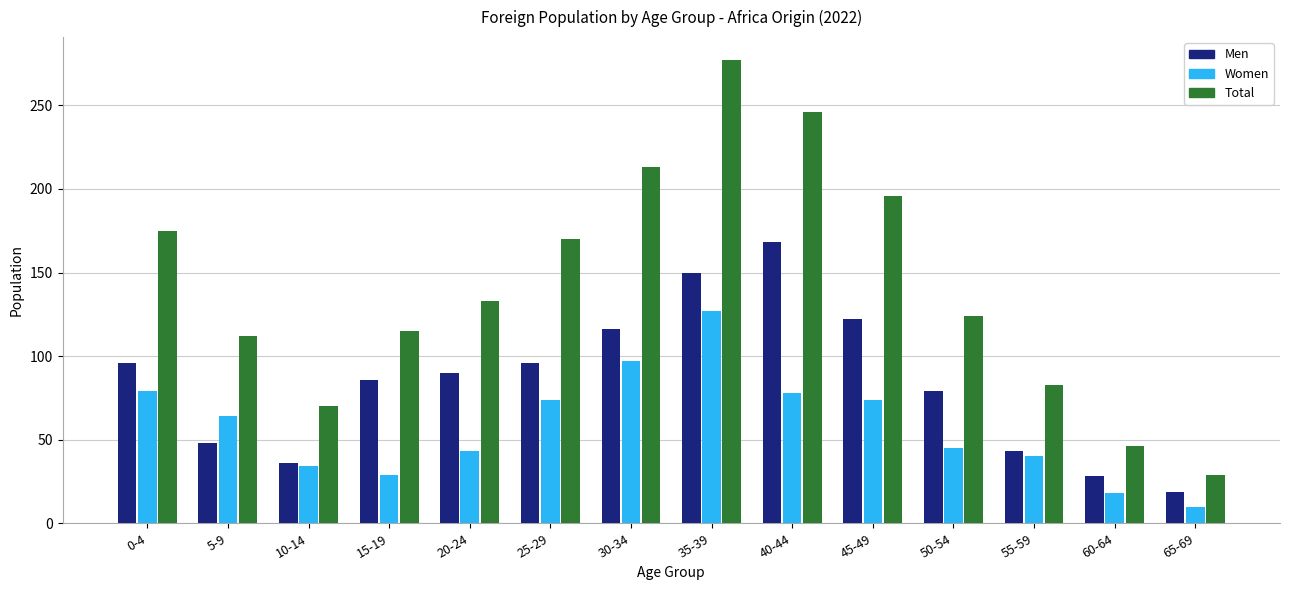

Rank the series by their average value, from highest to lowest.

Total, Men, Women